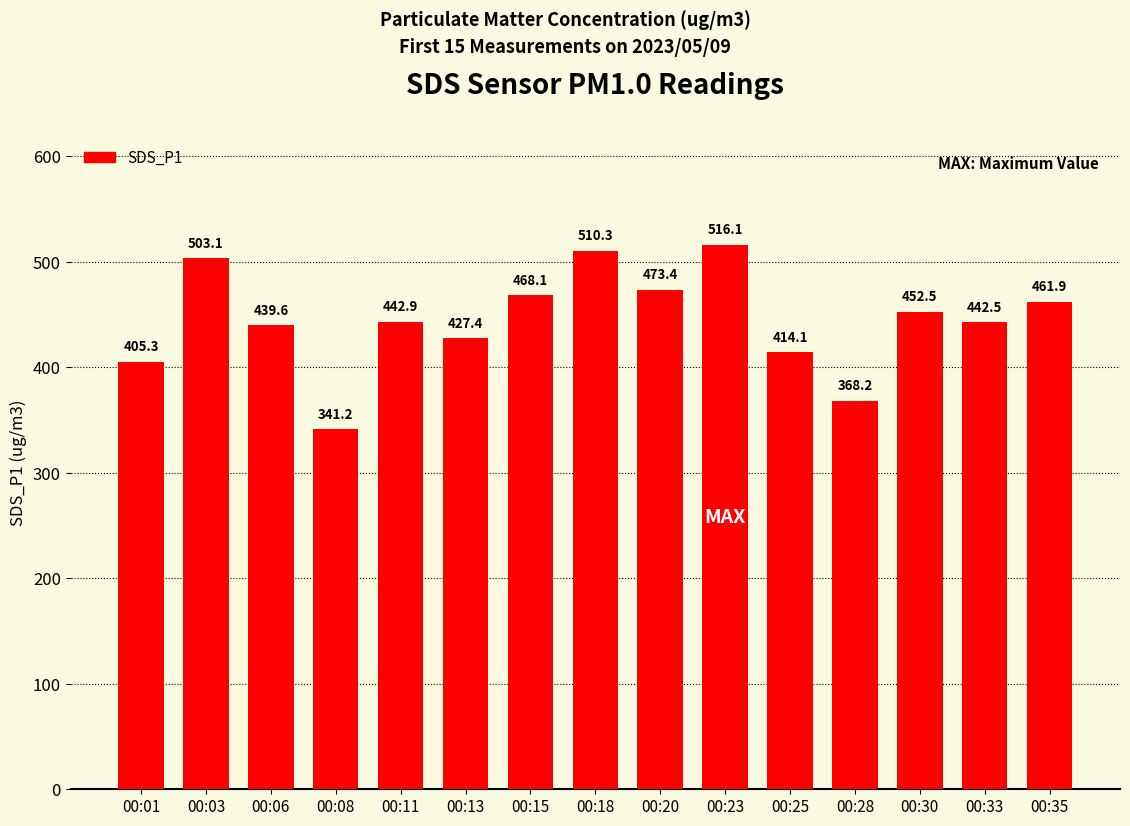

What is the sum of all values?

6666.6